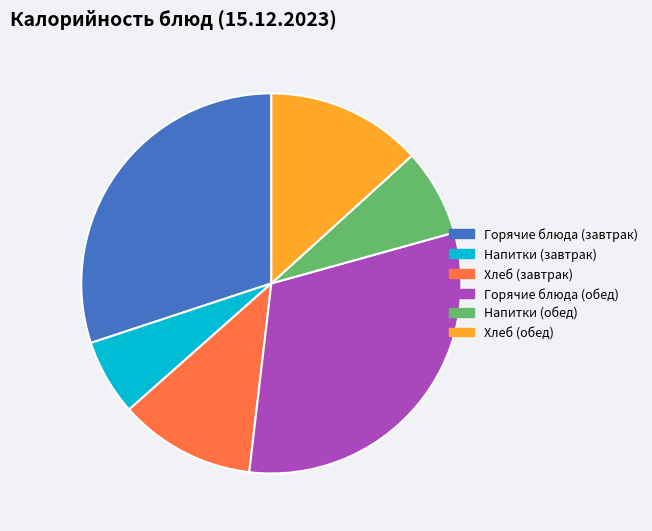

Is there any slice that represents more than half of the pie?

No